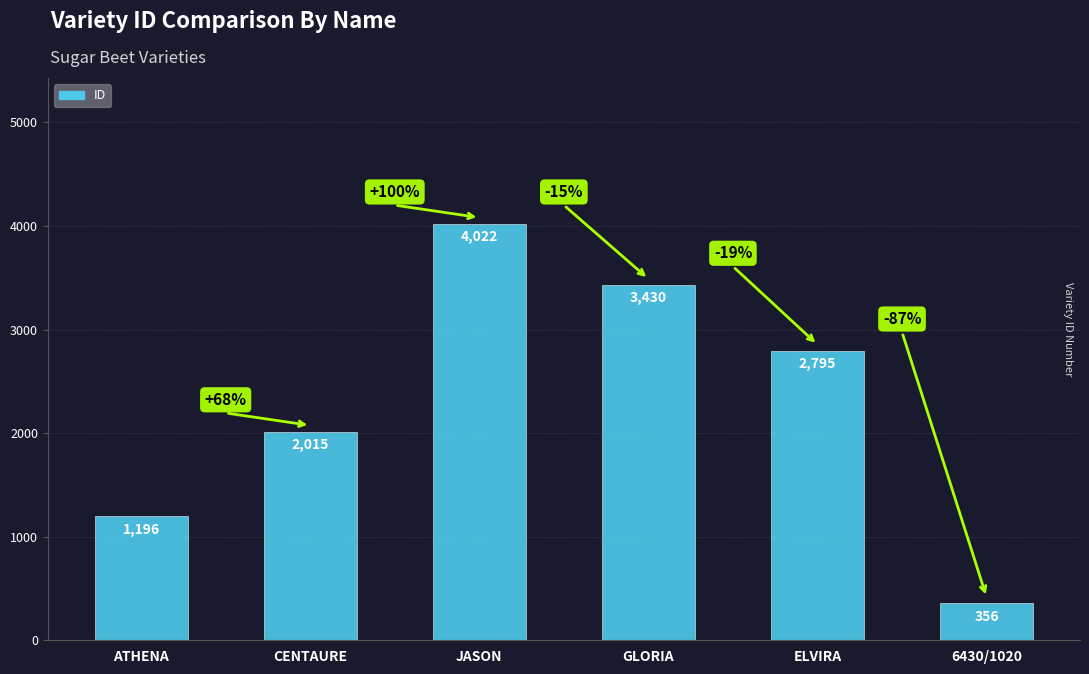

Rank the categories by value from highest to lowest.

JASON, GLORIA, ELVIRA, CENTAURE, ATHENA, 6430/1020